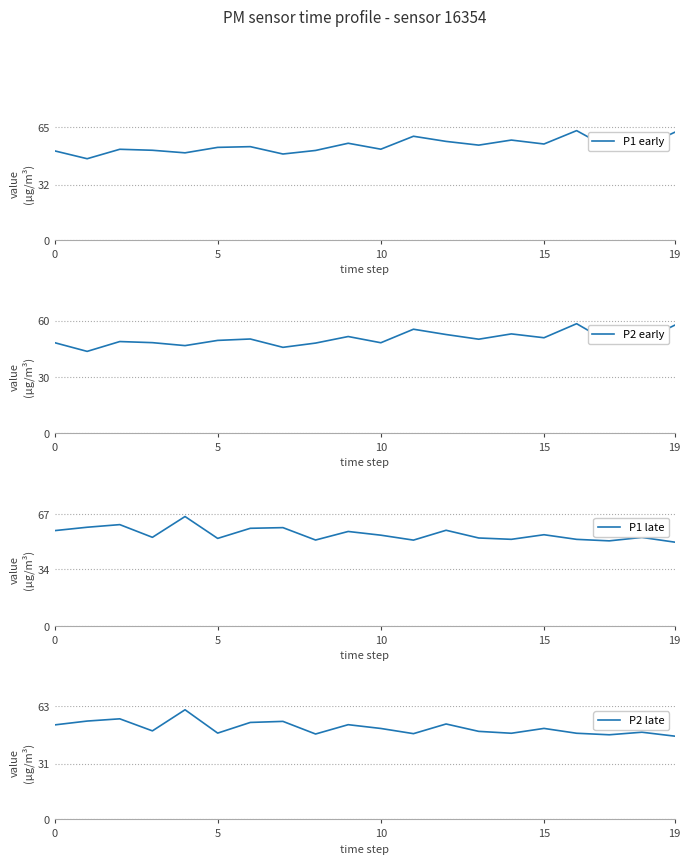

What is the spread (max minus min) of values at 7?

13.2